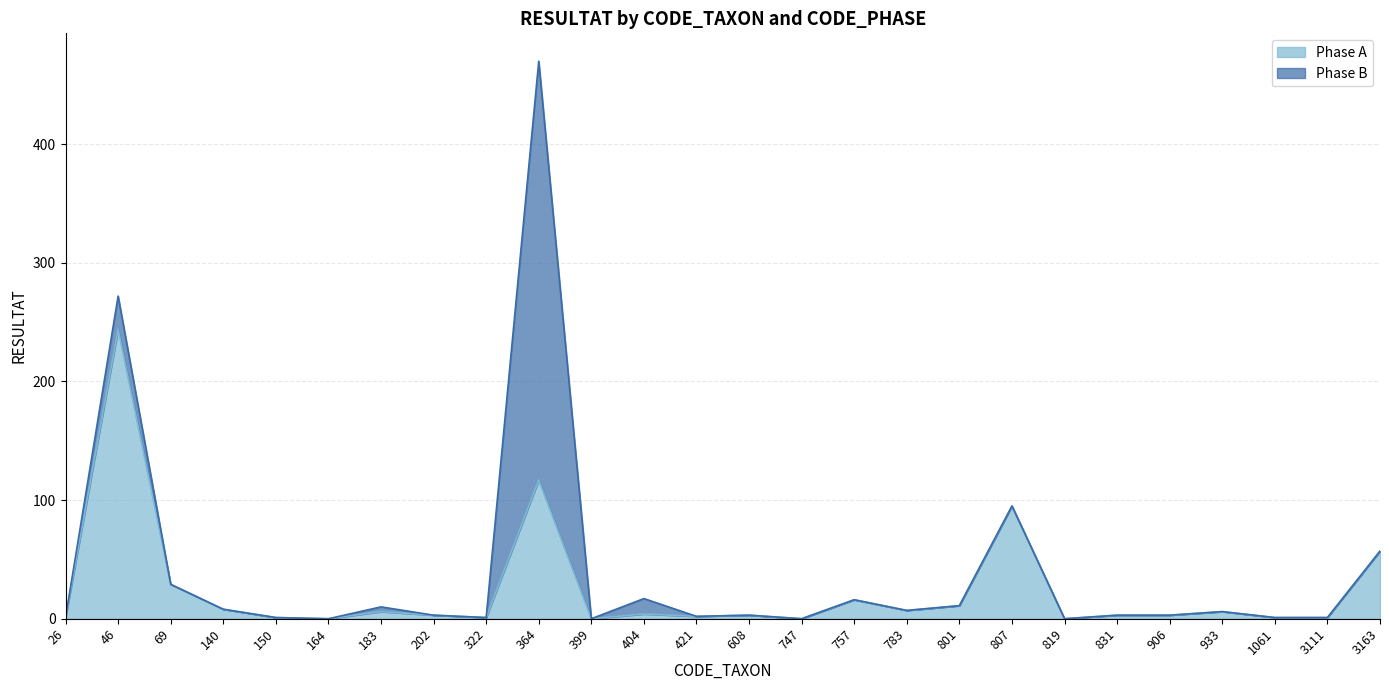

How many data points are less than 3?

10